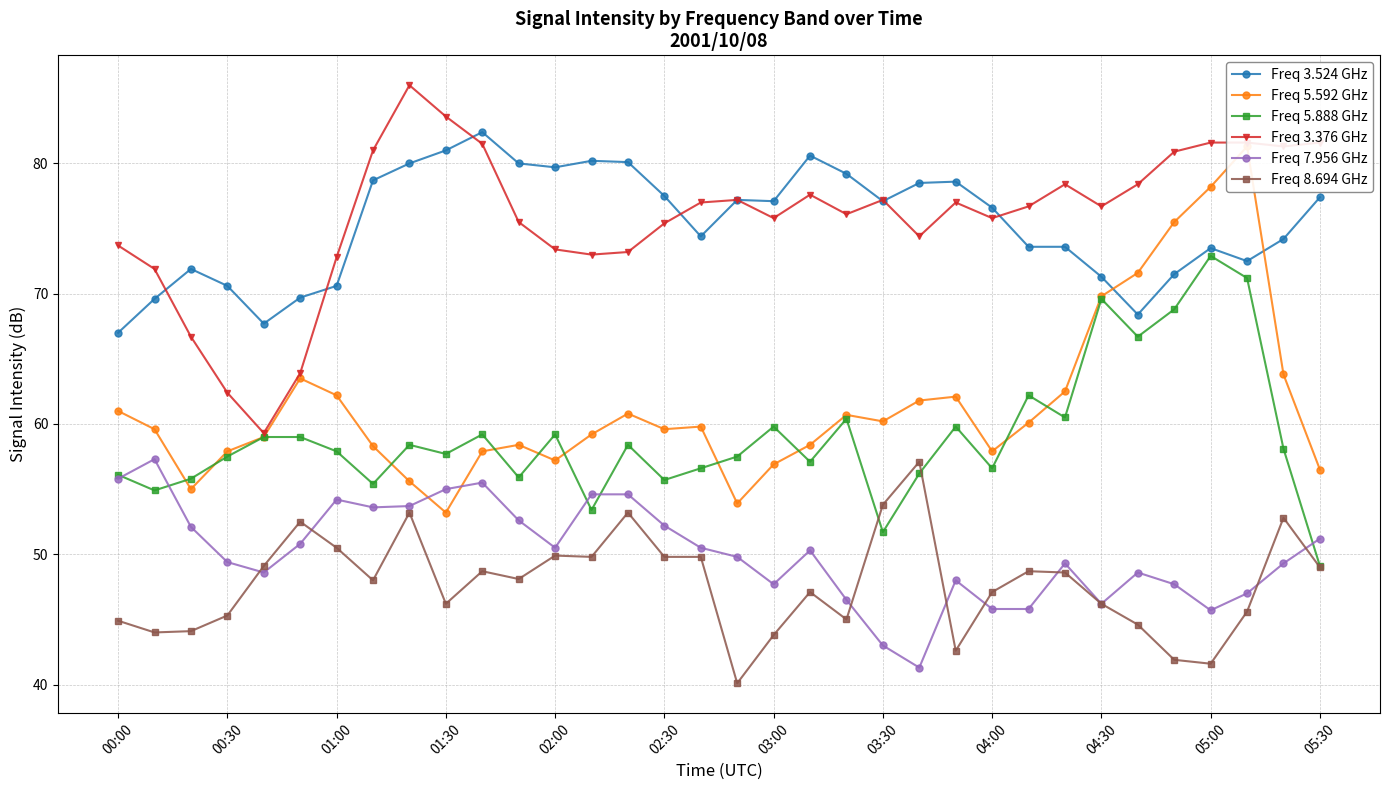

Reading left to right, extract all data points from this chart.

Freq 3.524 GHz: 67.0	69.6	71.9	70.6	67.7	69.7	70.6	78.7	80.0	81.0	82.4	80.0	79.7	80.2	80.1	77.5	74.4	77.2	77.1	80.6	79.2	77.1	78.5	78.6	76.6	73.6	73.6	71.3	68.4	71.5	73.5	72.5	74.2	77.4
Freq 5.592 GHz: 61.0	59.6	55.0	57.9	59.0	63.5	62.2	58.3	55.6	53.2	57.9	58.4	57.2	59.2	60.8	59.6	59.8	53.9	56.9	58.4	60.7	60.2	61.8	62.1	57.9	60.1	62.5	69.8	71.6	75.5	78.2	81.3	63.8	56.5
Freq 5.888 GHz: 56.1	54.9	55.8	57.5	59.0	59.0	57.9	55.4	58.4	57.7	59.2	55.9	59.2	53.4	58.4	55.7	56.6	57.5	59.8	57.1	60.4	51.7	56.2	59.8	56.6	62.2	60.5	69.6	66.7	68.8	72.9	71.2	58.1	49.1
Freq 3.376 GHz: 73.7	71.9	66.7	62.4	59.3	63.9	72.8	81.0	86.0	83.6	81.5	75.5	73.4	73.0	73.2	75.4	77.0	77.2	75.8	77.6	76.1	77.2	74.4	77.0	75.8	76.7	78.4	76.7	78.4	80.9	81.6	81.6	81.3	81.6
Freq 7.956 GHz: 55.8	57.3	52.1	49.4	48.6	50.8	54.2	53.6	53.7	55.0	55.5	52.6	50.5	54.6	54.6	52.2	50.5	49.8	47.7	50.3	46.5	43.0	41.3	48.0	45.8	45.8	49.3	46.2	48.6	47.7	45.7	47.0	49.3	51.2
Freq 8.694 GHz: 44.9	44.0	44.1	45.3	49.1	52.5	50.5	48.0	53.2	46.2	48.7	48.1	49.9	49.8	53.2	49.8	49.8	40.1	43.8	47.1	45.0	53.8	57.1	42.6	47.1	48.7	48.6	46.2	44.6	41.9	41.6	45.6	52.8	49.0